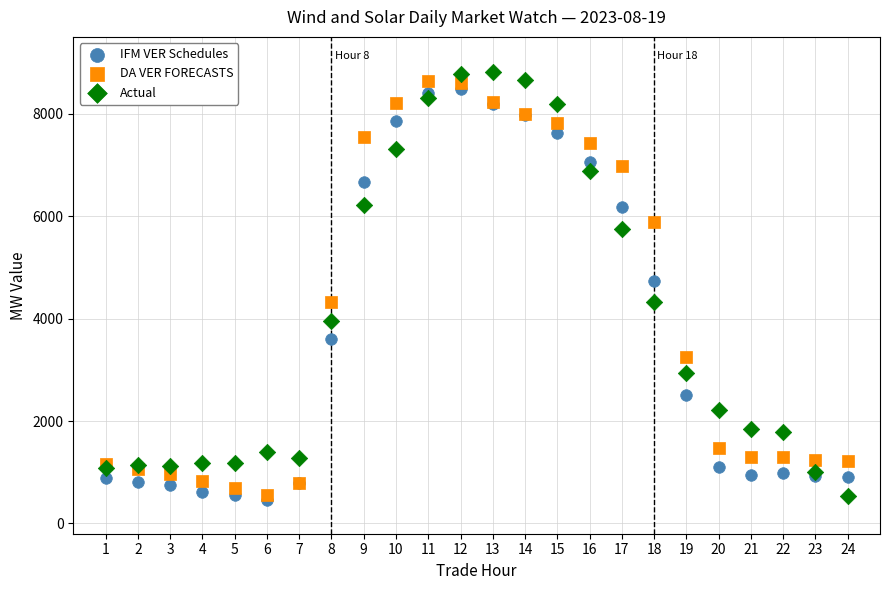

In the DA VER FORECASTS series, what Y value is closest to 4595?

4332.9